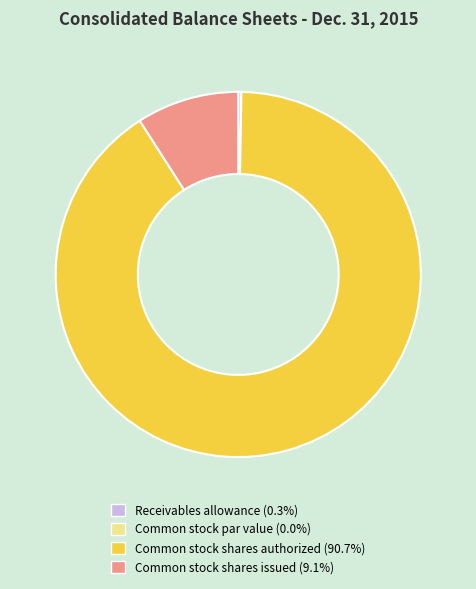

Does Common stock shares authorized (90.7%) represent more than half of the total?

Yes